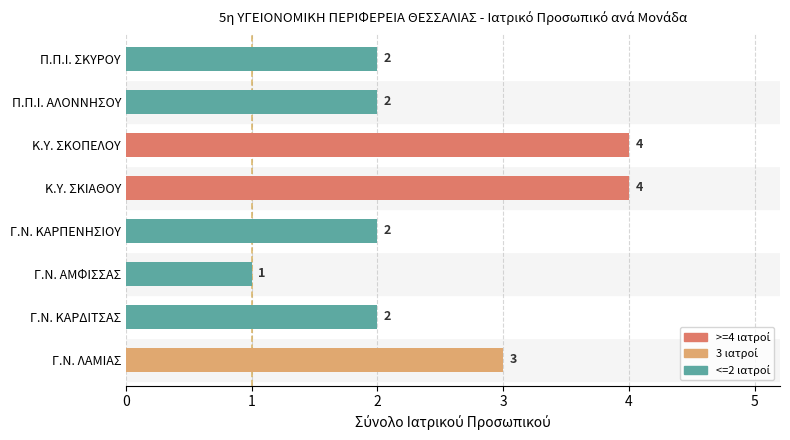

Count the values in the range 2 to 4.

7